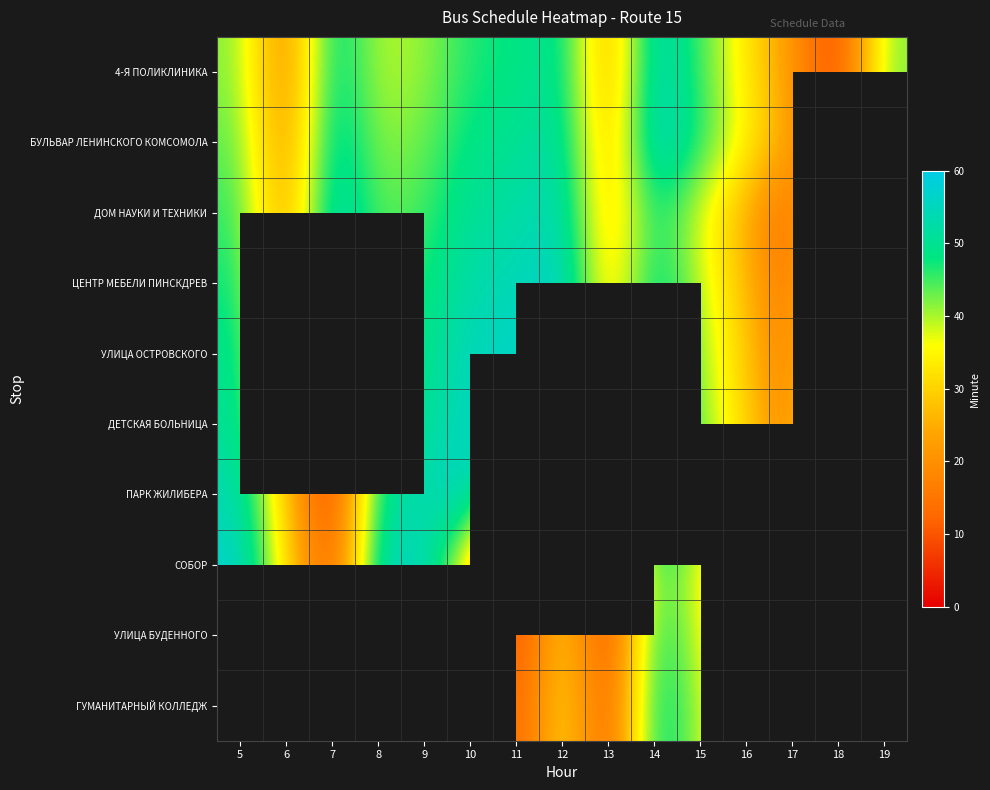

At how many categories does at least one series exceed 1?

15